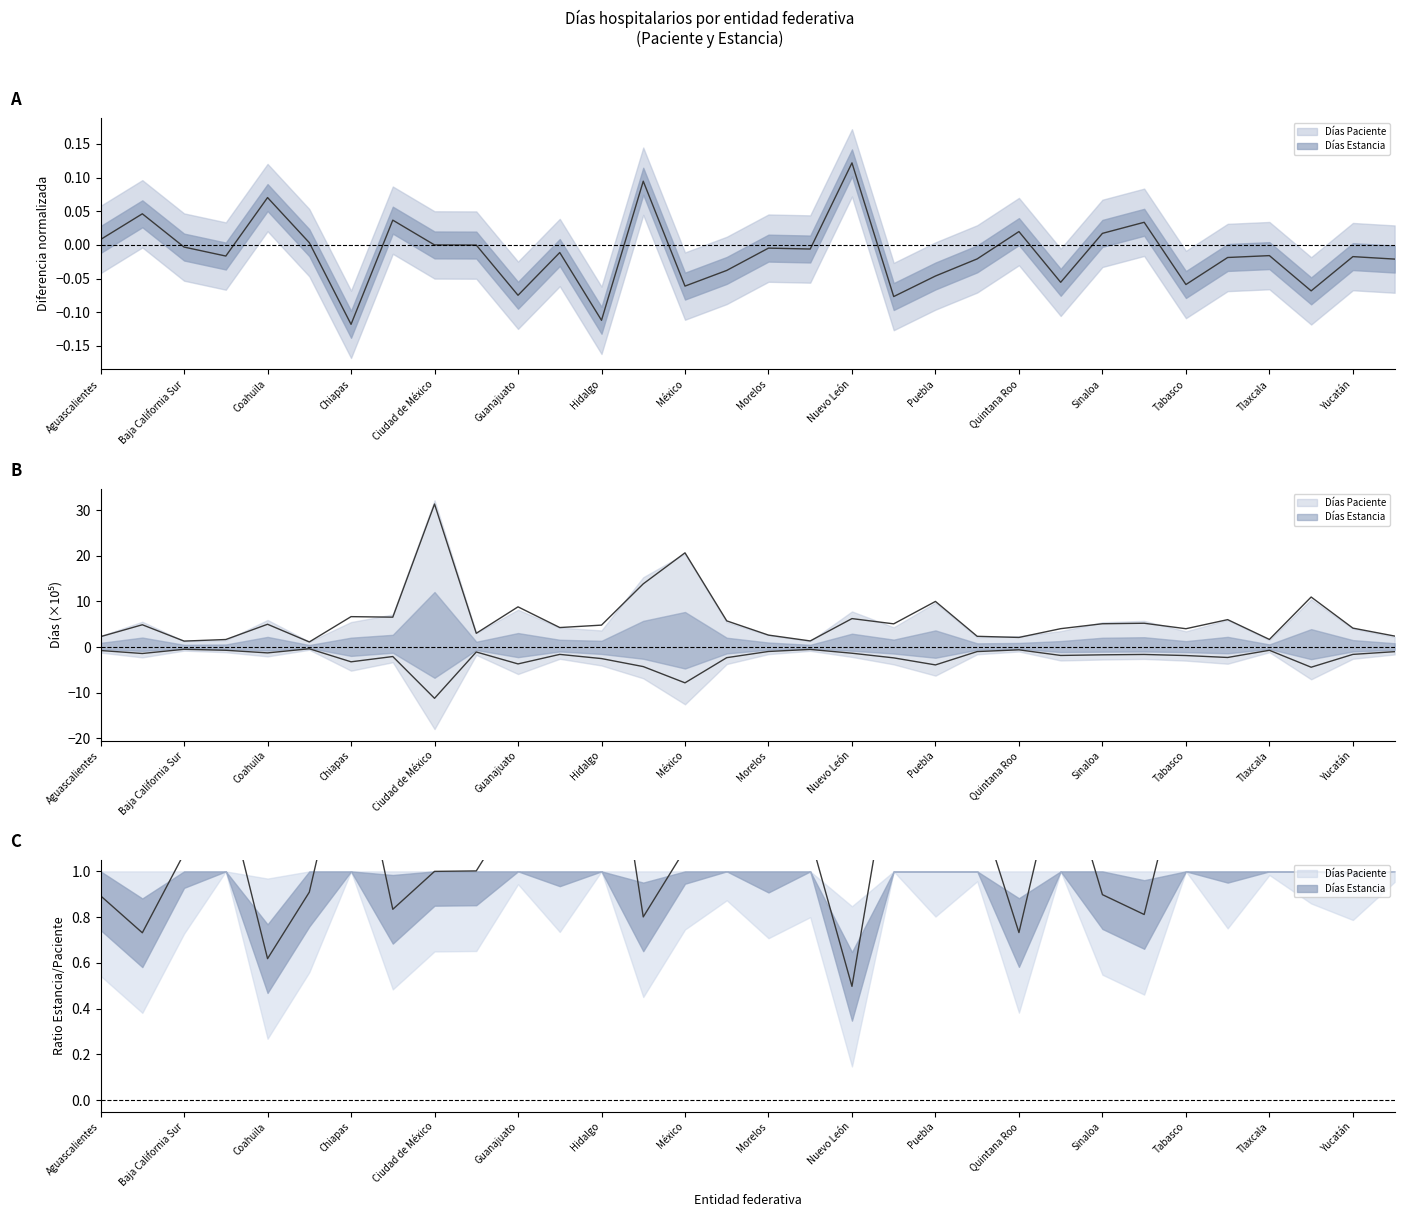

What position from the right is Aguascalientes?

32